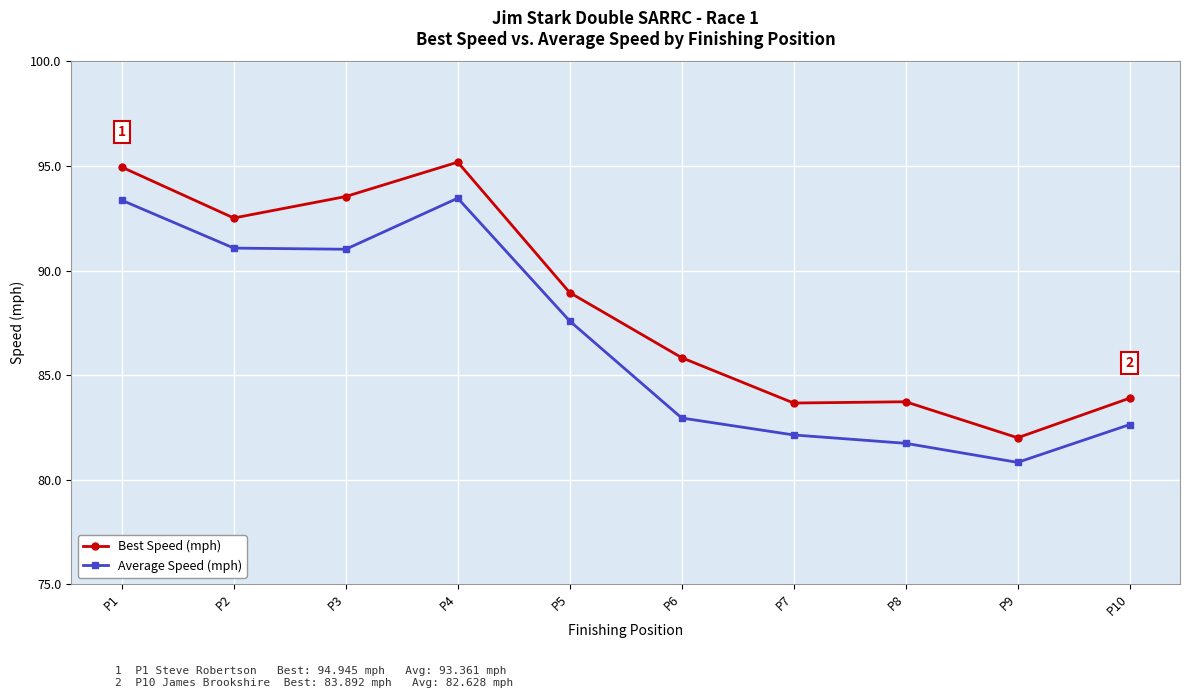

How many categories are shown in the chart?

10